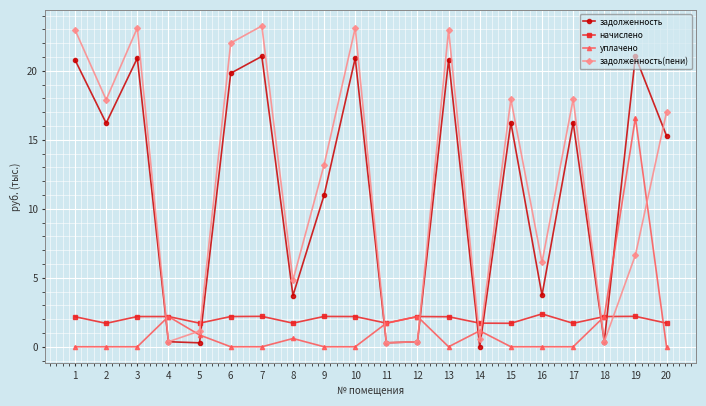

Which series changed the most between 2 and 4?

задолженность(пени)